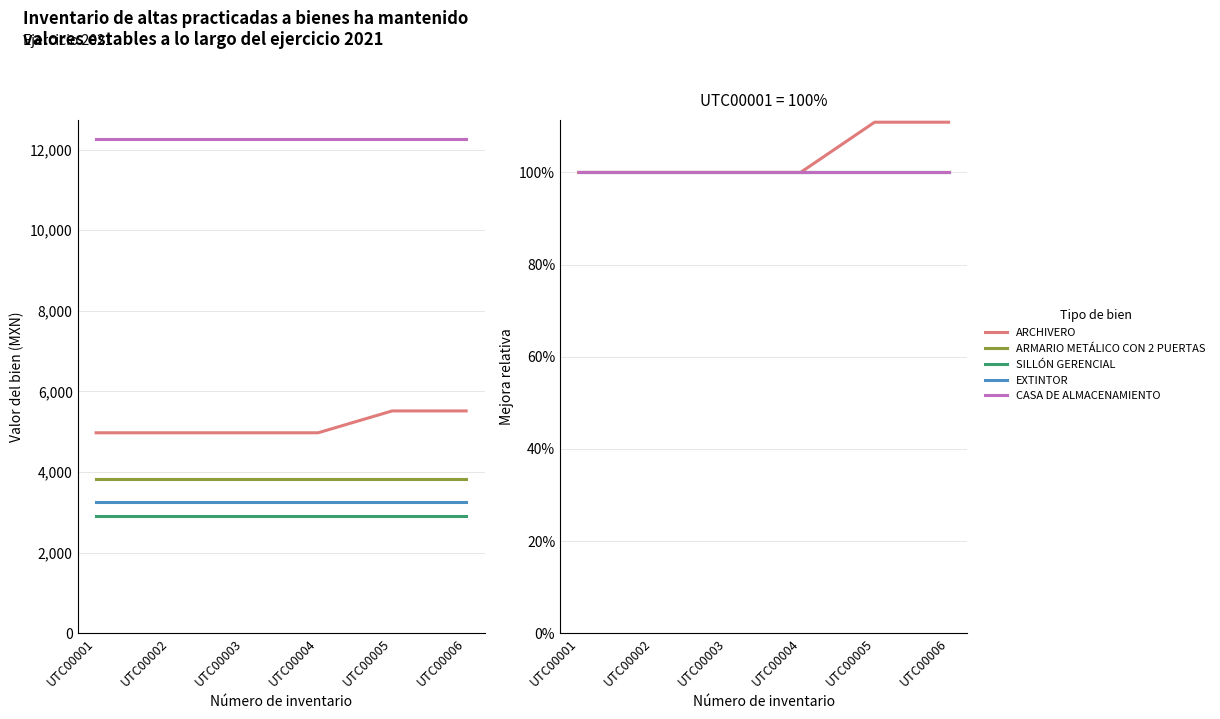

Reading left to right, what are all the values shown in this chart?

ARCHIVERO: 100.0	100.0	100.0	100.0	110.9	110.9
ARMARIO METÁLICO CON 2 PUERTAS: 100.0	100.0	100.0	100.0	100.0	100.0
SILLÓN GERENCIAL: 100.0	100.0	100.0	100.0	100.0	100.0
EXTINTOR: 100.0	100.0	100.0	100.0	100.0	100.0
CASA DE ALMACENAMIENTO: 100.0	100.0	100.0	100.0	100.0	100.0